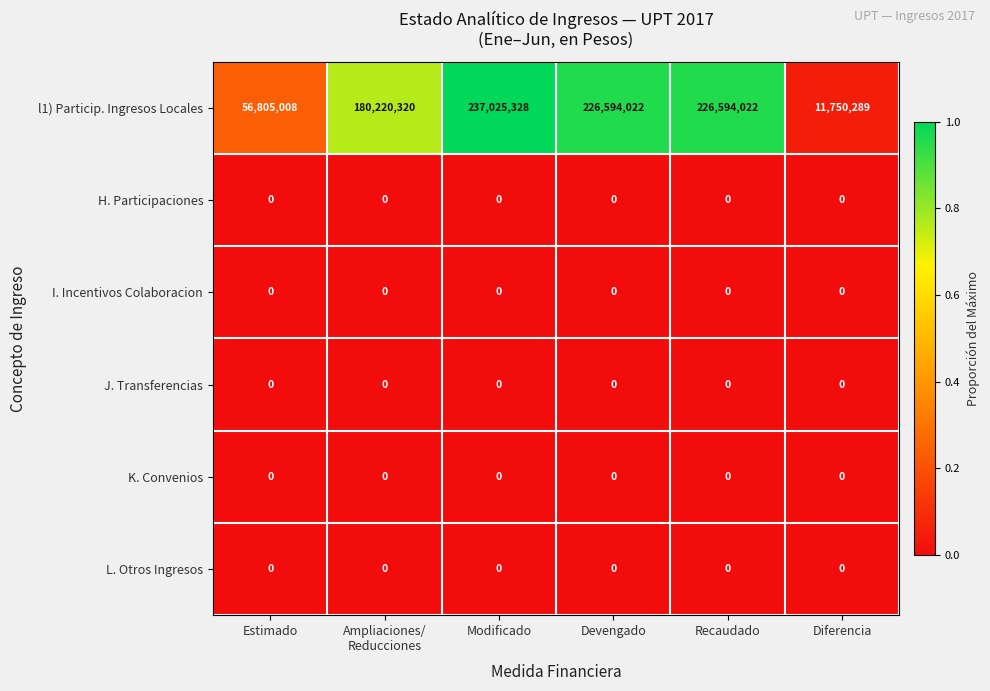

Where does the l1) Particip. Ingresos Locales series first go above 226594022?

Modificado